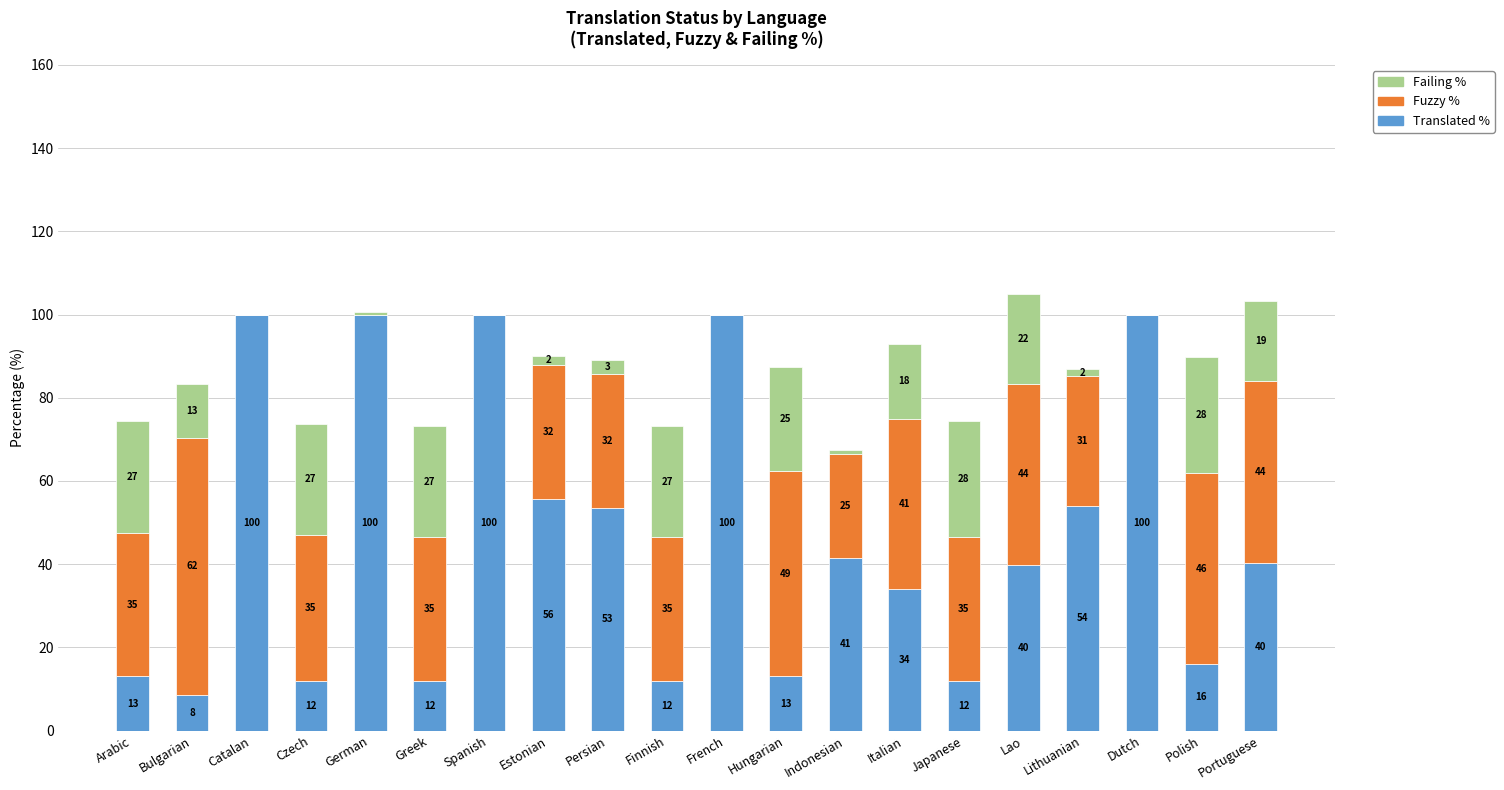

Rank the series by their average value, from lowest to highest.

Failing %, Fuzzy %, Translated %